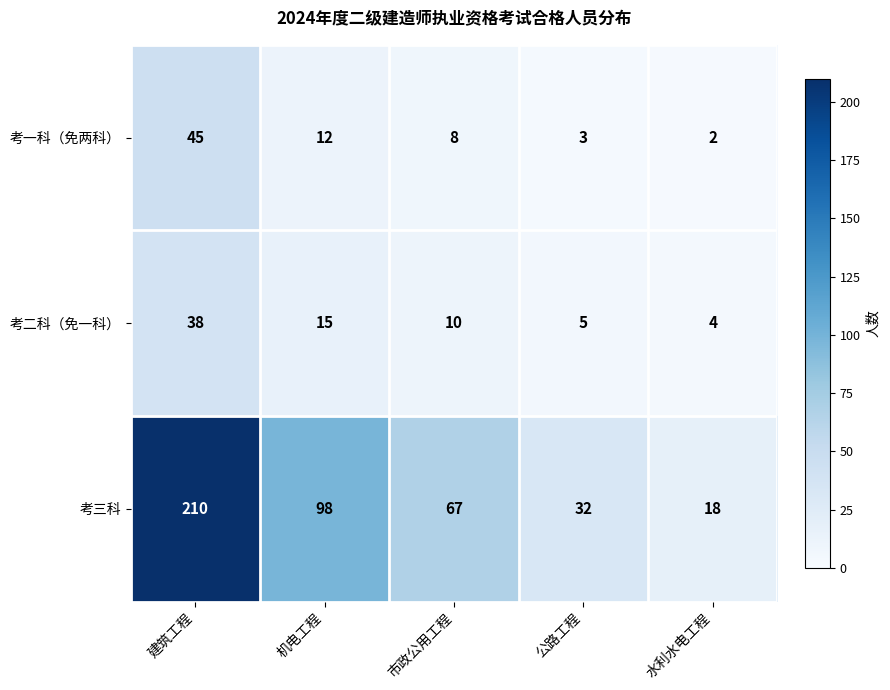

Which series has the widest spread of values?

考三科